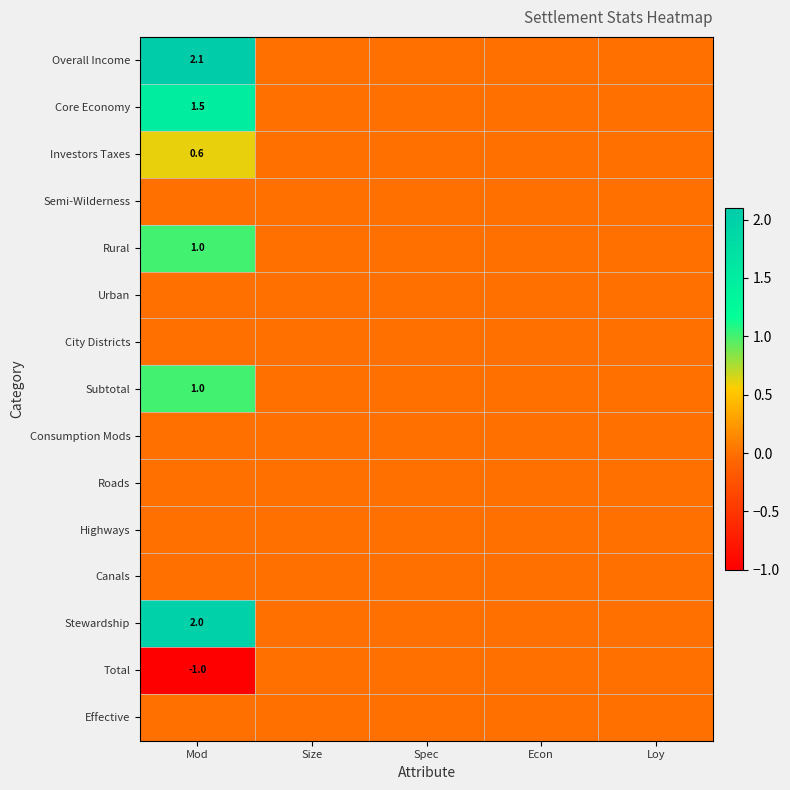

At how many categories does at least one series exceed 0?

1